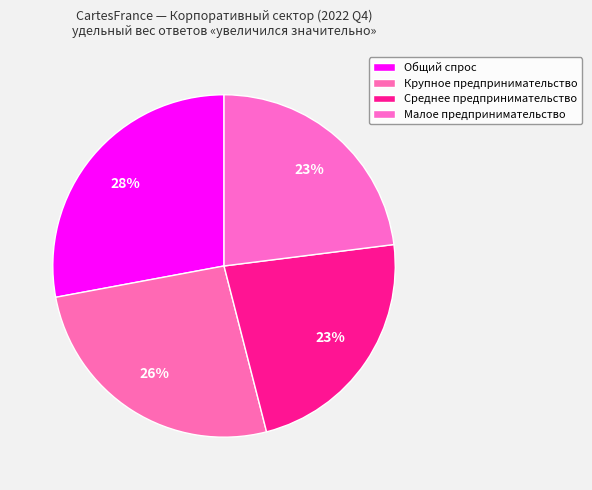

What is the smallest slice in the pie chart?

Субъекты среднего предпринимательства